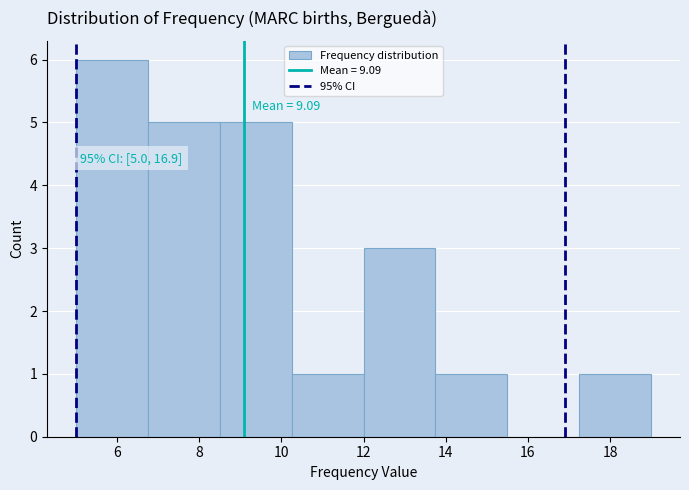

Over which range of the x-axis is the bar tallest?

5.00 to 6.75